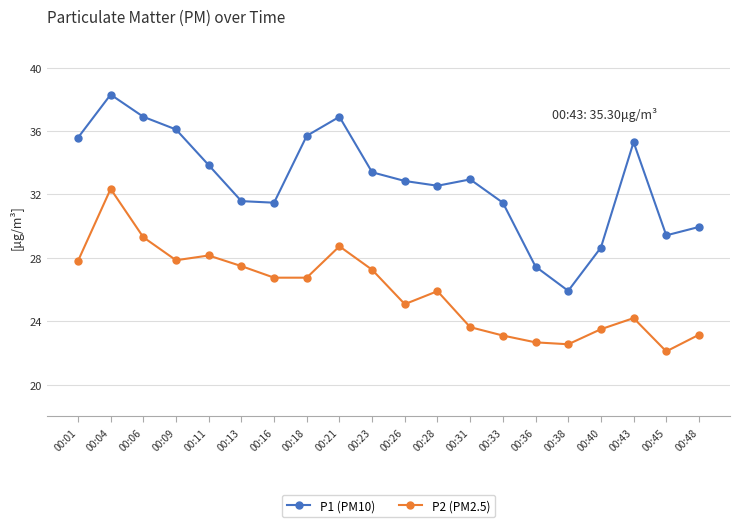

What is the total value across all series at 00:21?

65.6